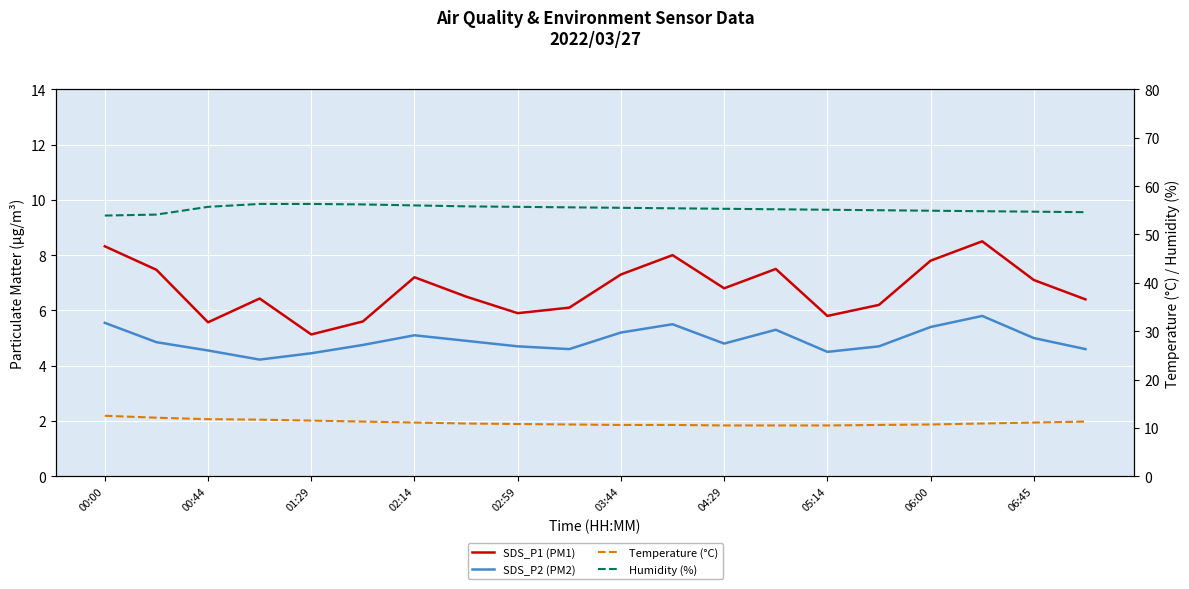

Rank the series at 01:29 from highest to lowest value.

Humidity (%), Temperature (°C), SDS_P1 (PM1), SDS_P2 (PM2)